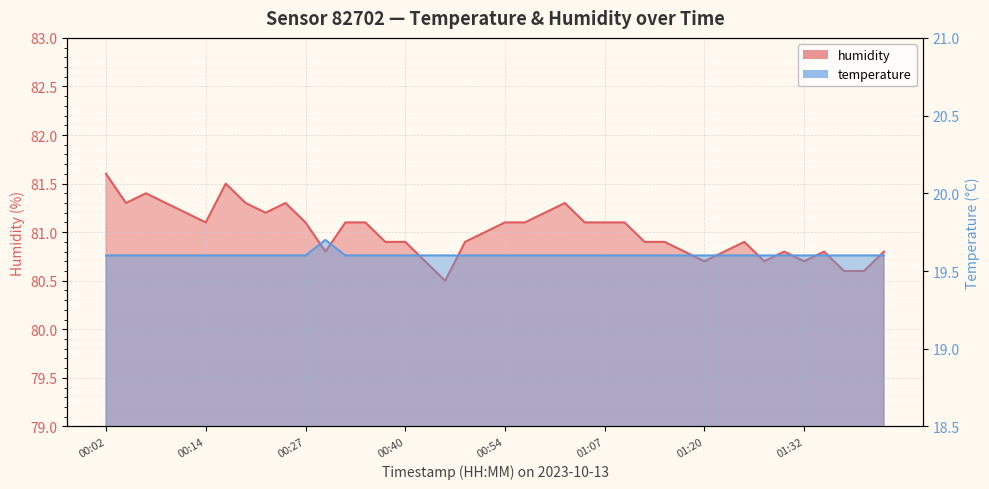

At which label is humidity closest to 81?

00:51